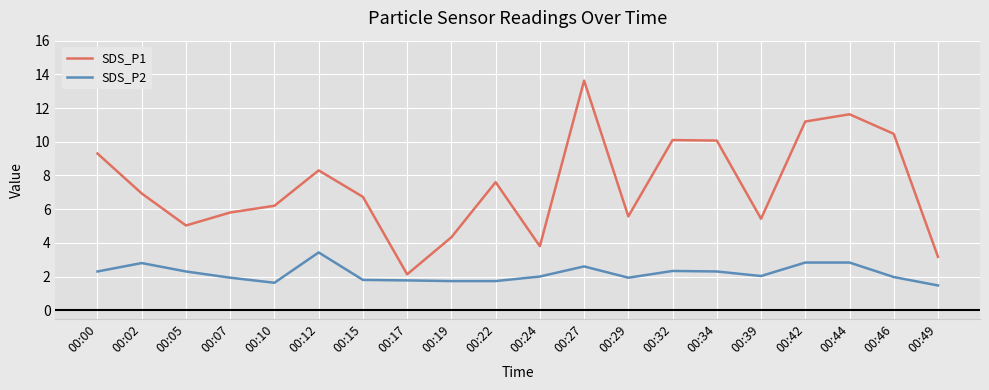

At which category does SDS_P1 reach its first local peak?

00:12